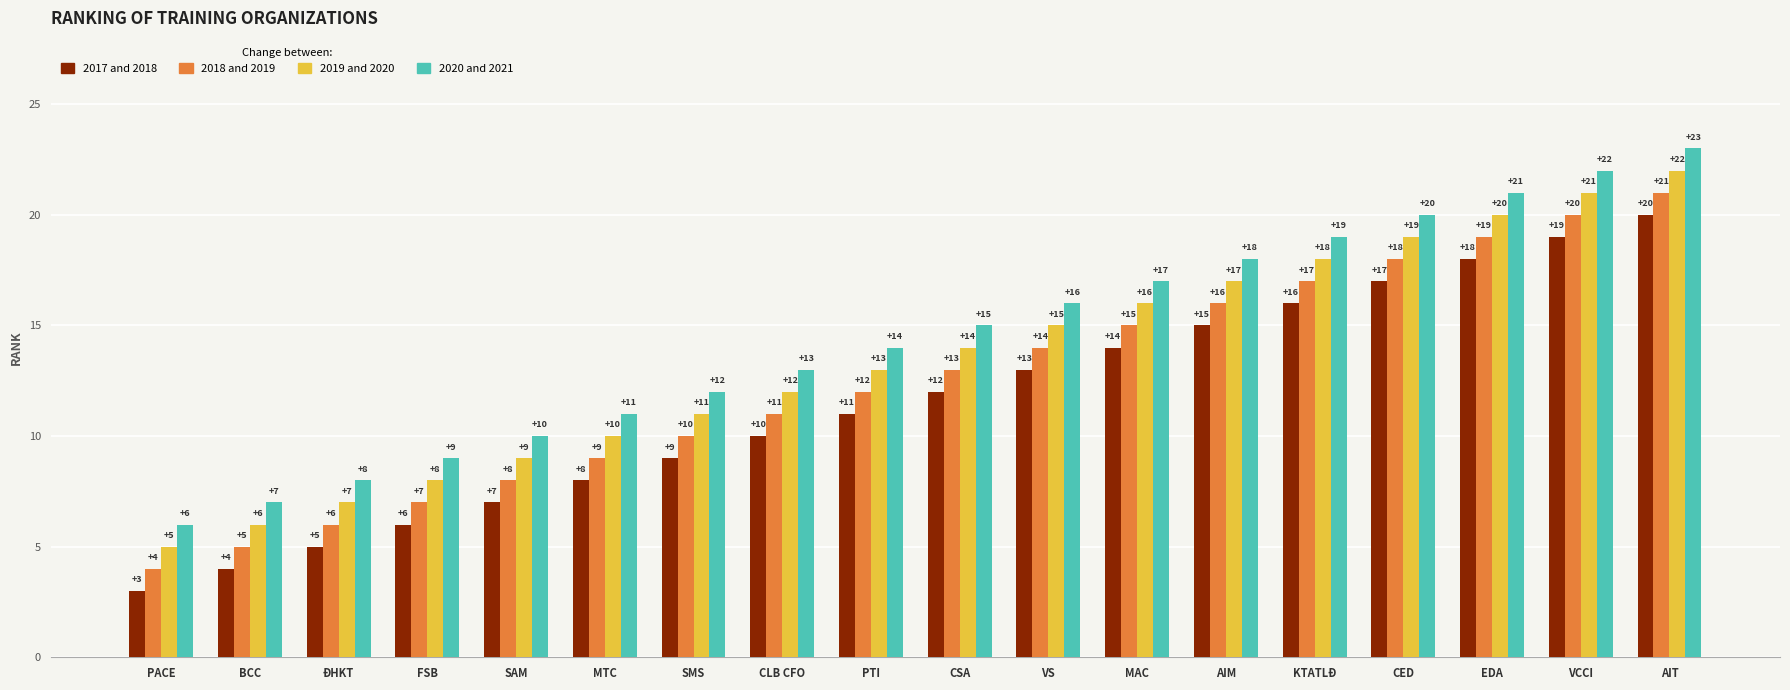

Reading left to right, extract all data points from this chart.

2017 and 2018: PACE=3	BCC=4	ĐHKT=5	FSB=6	SAM=7	MTC=8	SMS=9	CLB CFO=10	PTI=11	CSA=12	VS=13	MAC=14	AIM=15	KTATLĐ=16	CED=17	EDA=18	VCCI=19	AIT=20
2018 and 2019: PACE=4	BCC=5	ĐHKT=6	FSB=7	SAM=8	MTC=9	SMS=10	CLB CFO=11	PTI=12	CSA=13	VS=14	MAC=15	AIM=16	KTATLĐ=17	CED=18	EDA=19	VCCI=20	AIT=21
2019 and 2020: PACE=5	BCC=6	ĐHKT=7	FSB=8	SAM=9	MTC=10	SMS=11	CLB CFO=12	PTI=13	CSA=14	VS=15	MAC=16	AIM=17	KTATLĐ=18	CED=19	EDA=20	VCCI=21	AIT=22
2020 and 2021: PACE=6	BCC=7	ĐHKT=8	FSB=9	SAM=10	MTC=11	SMS=12	CLB CFO=13	PTI=14	CSA=15	VS=16	MAC=17	AIM=18	KTATLĐ=19	CED=20	EDA=21	VCCI=22	AIT=23